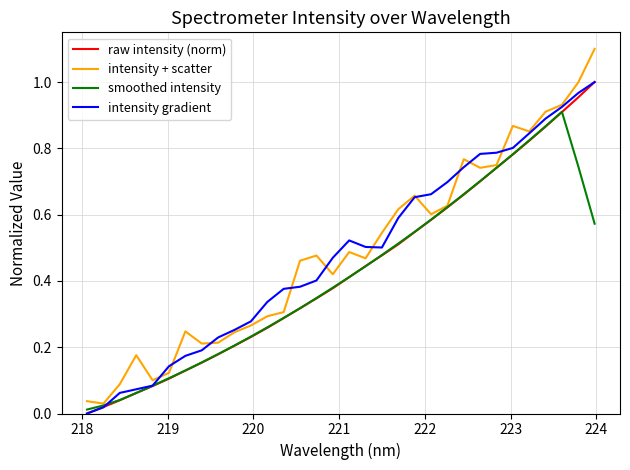

Which series has the largest range (max minus min)?

intensity + scatter